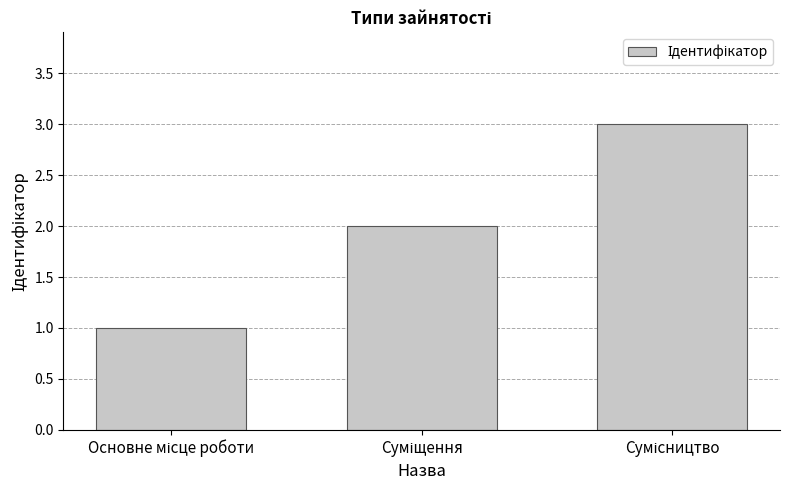

How many values are below 2?

1